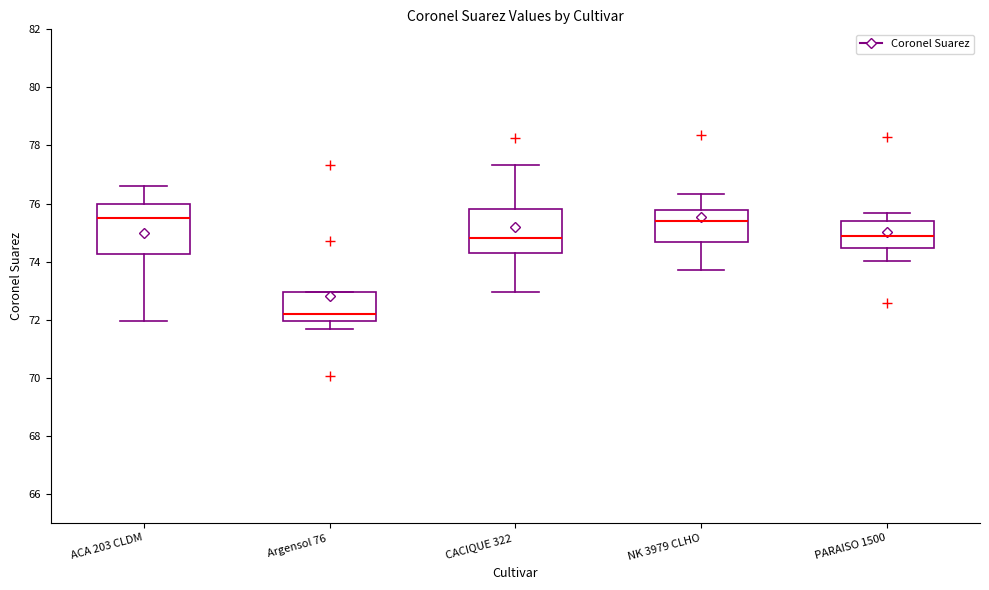

Which box has the lowest median line?

Argensol 76